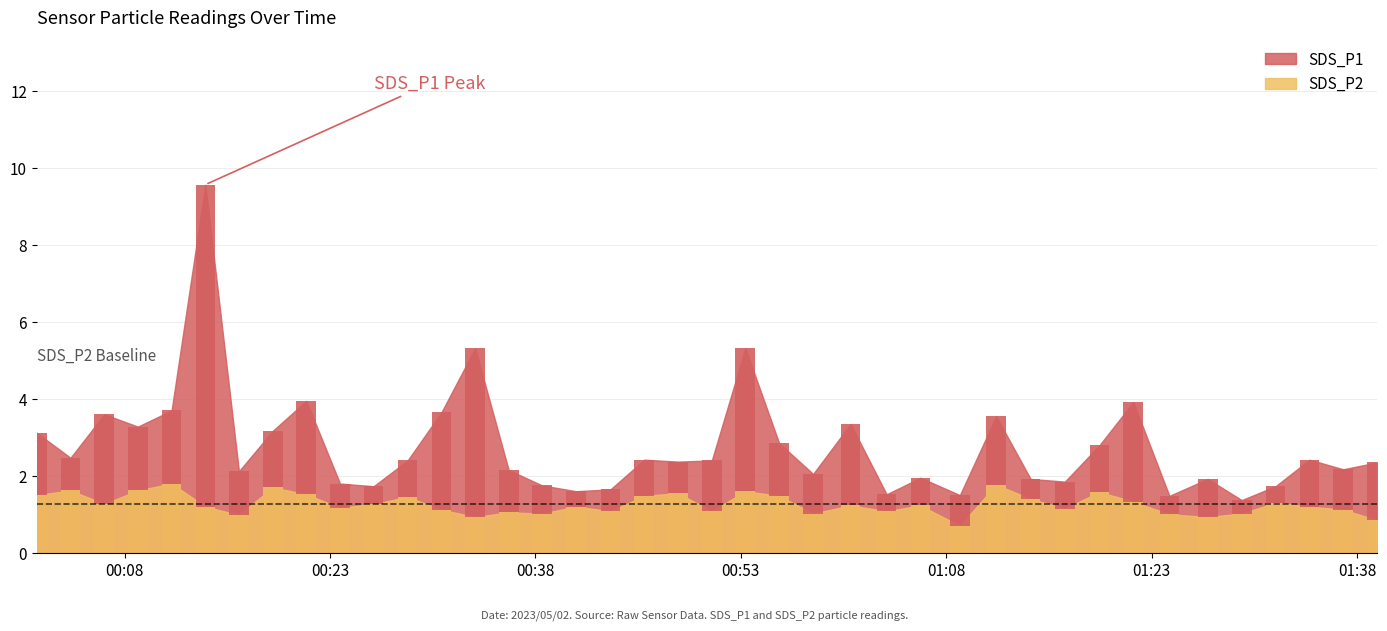

The SDS_P2 series shows 1.2 at 2023/05/02 00:13:54. True or false?

True